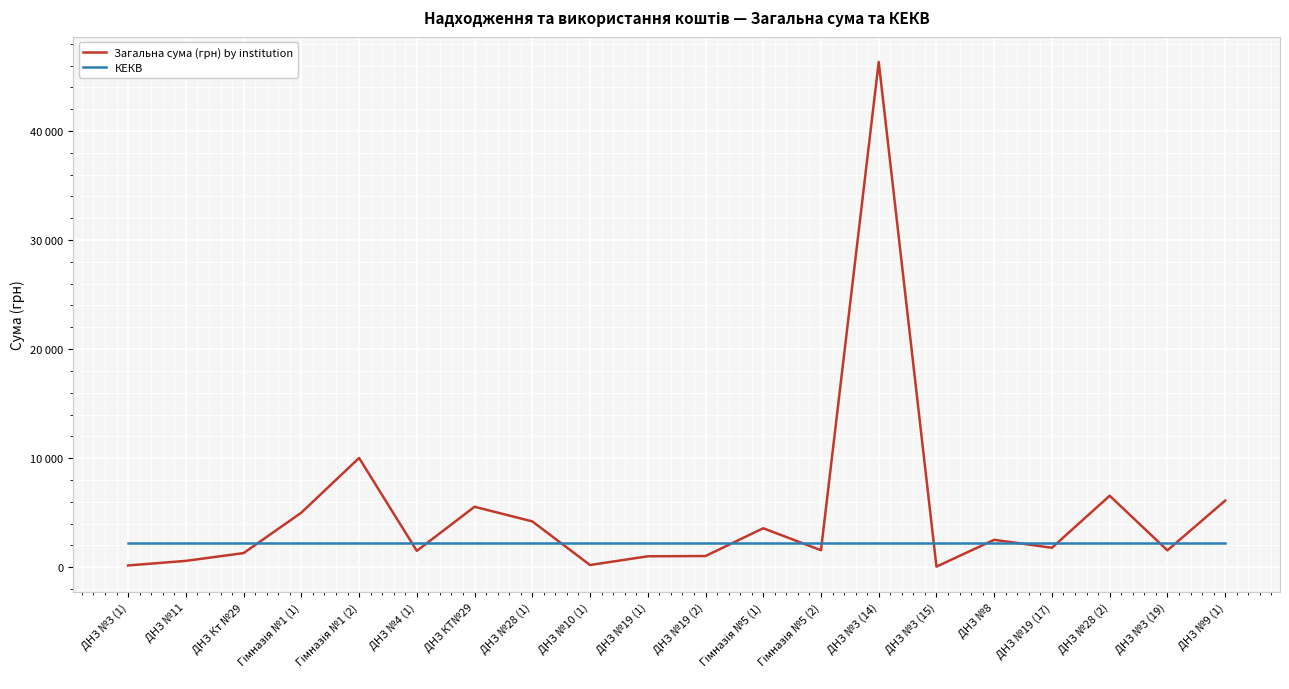

Which category has the highest value across all series?

ДНЗ №3 (14)